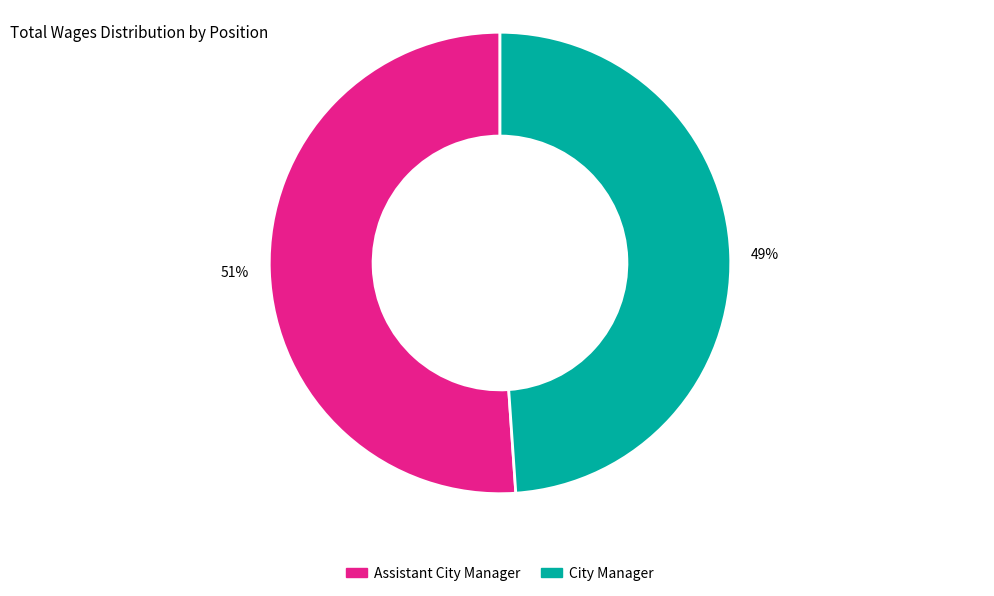

To the nearest percent, what is the average slice percentage?

50%